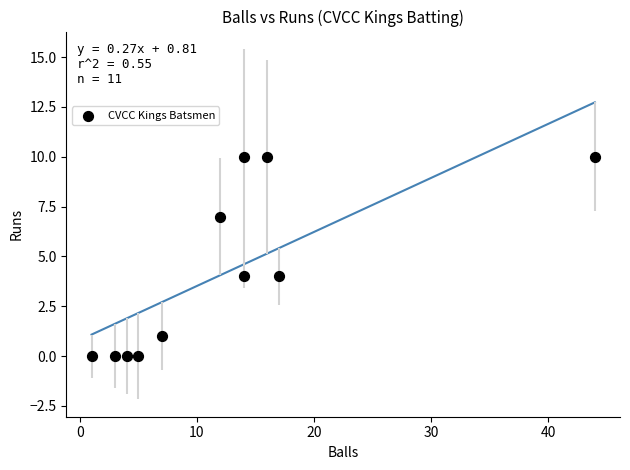

What is the range of Y values (max minus min)?

10